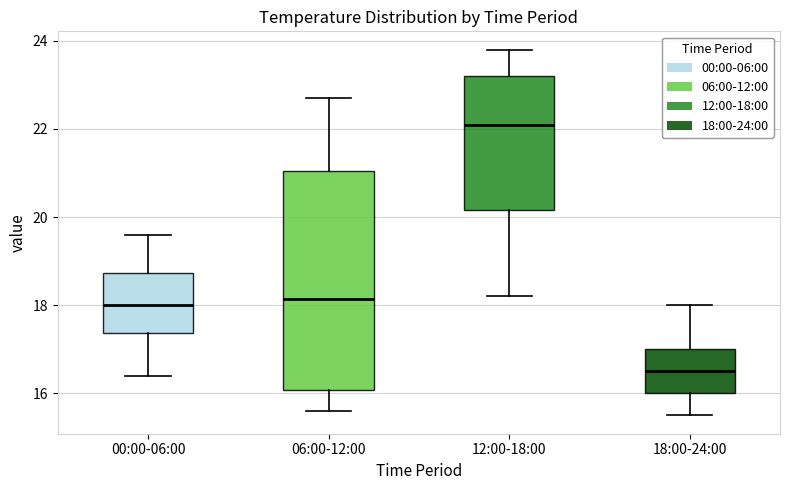

Where is the lower edge of the box for 06:00-12:00 on the y-axis? The values are not printed on the chart, so give them approximately, as read against the axis.

16.0